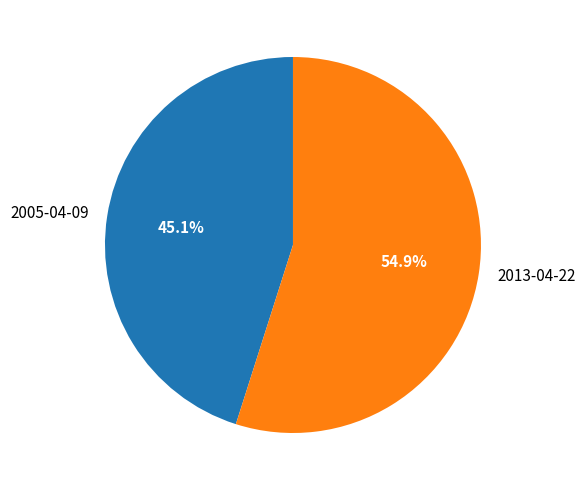

Which has a higher value, 2013-04-22 or 2005-04-09?

2013-04-22